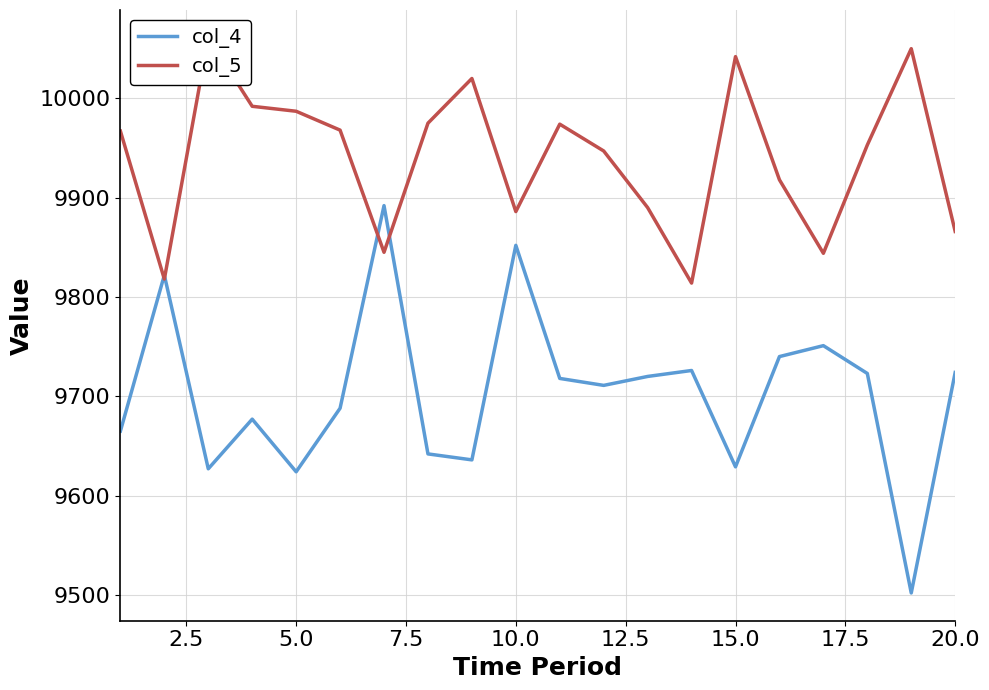

Which series has the largest range (max minus min)?

col_4